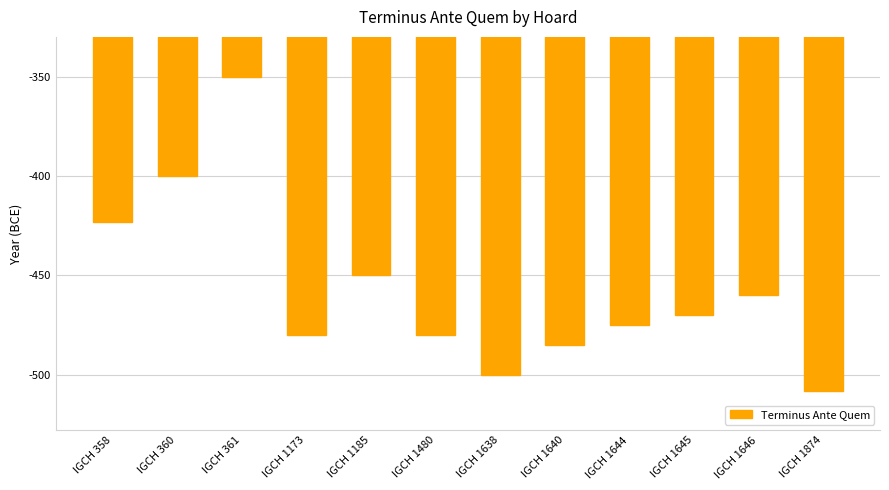

The chart shows a value of -721 at IGCH 1638. True or false?

False